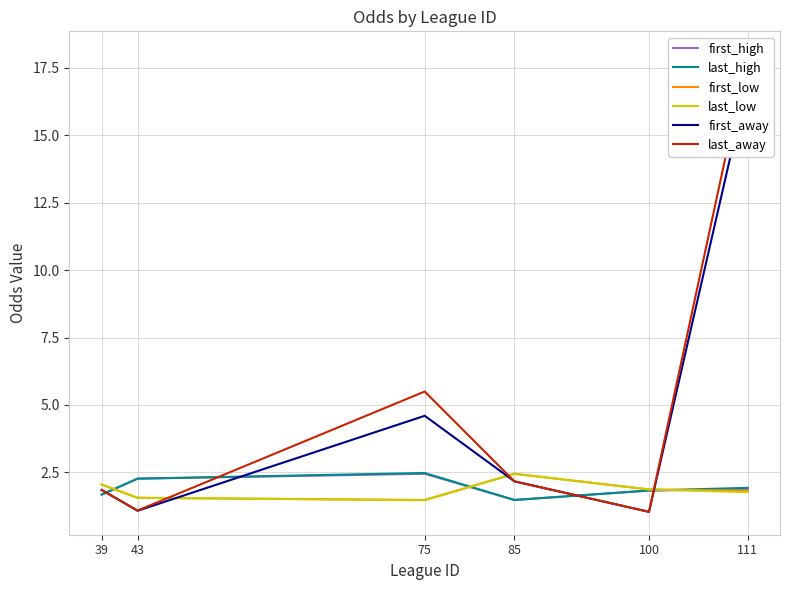

Reading left to right, extract all data points from this chart.

first_high: 39=1.7	43=2.3	75=2.5	85=1.5	100=1.8	111=1.9
last_high: 39=1.7	43=2.3	75=2.5	85=1.5	100=1.8	111=1.9
first_low: 39=2.0	43=1.6	75=1.5	85=2.5	100=1.9	111=1.8
last_low: 39=2.0	43=1.6	75=1.5	85=2.5	100=1.9	111=1.8
first_away: 39=1.9	43=1.1	75=4.6	85=2.2	100=1.0	111=17.0
last_away: 39=1.9	43=1.1	75=5.5	85=2.2	100=1.0	111=18.0